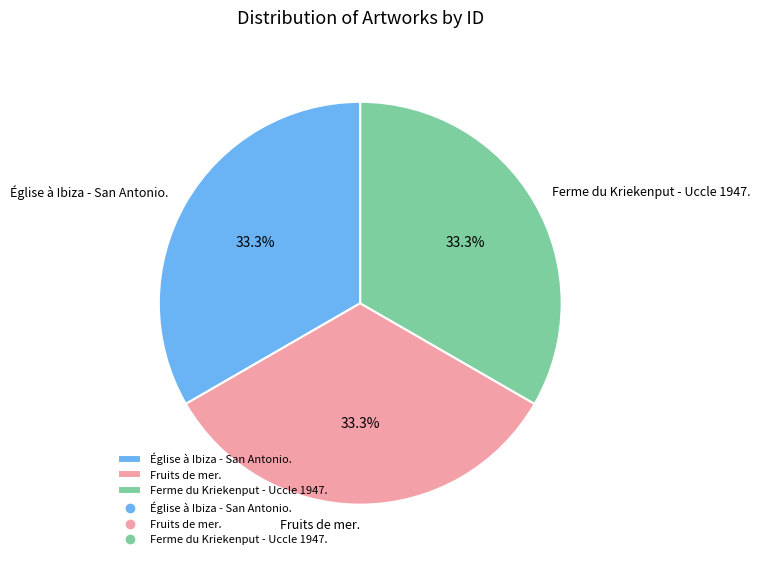

To the nearest percent, what is the combined percentage of Ferme du Kriekenput - Uccle 1947. and Église à Ibiza - San Antonio.?

67%